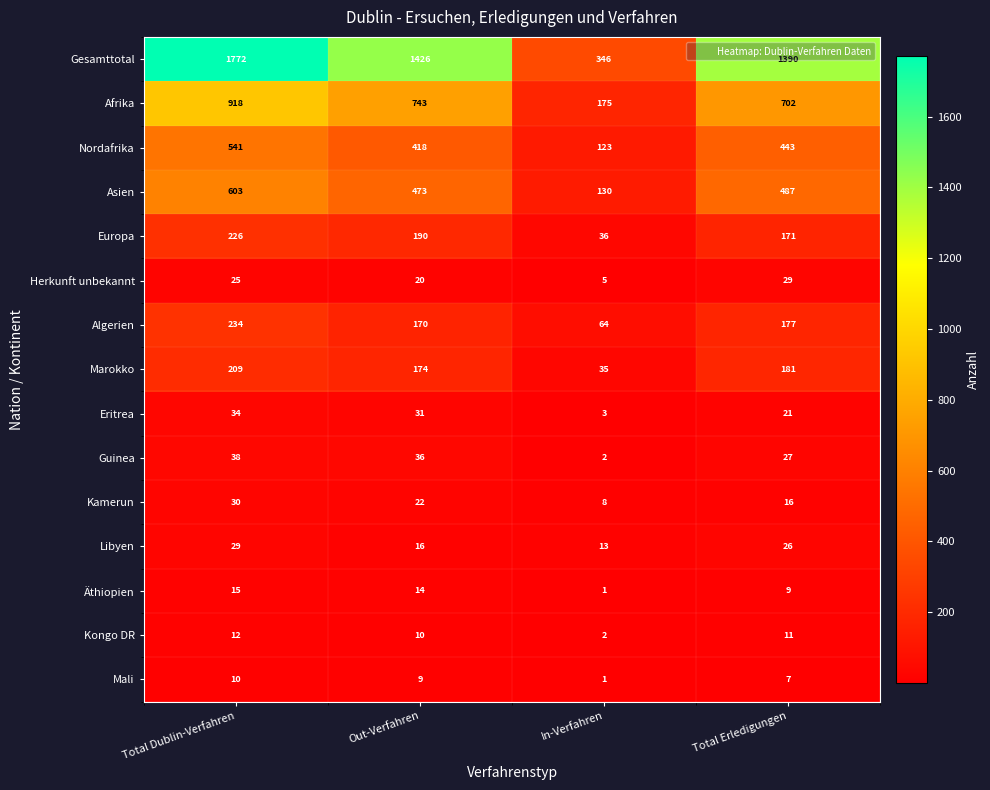

Rank the categories by Algerien value from highest to lowest.

Total Dublin-Verfahren, Total Erledigungen, Out-Verfahren, In-Verfahren